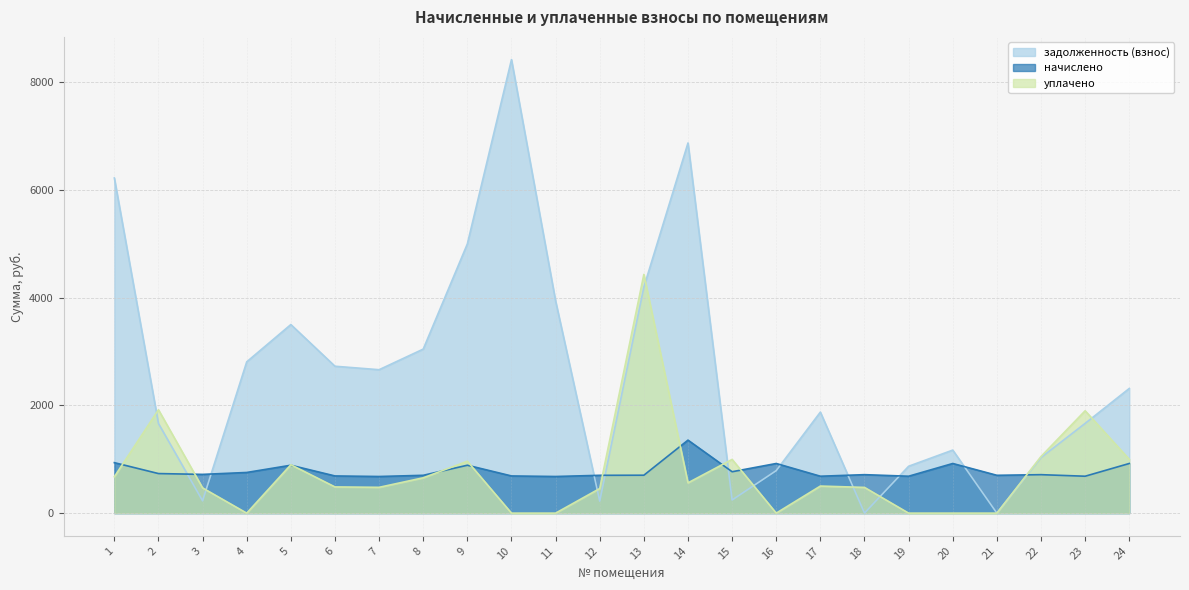

What is the maximum value shown in the chart?

8423.2